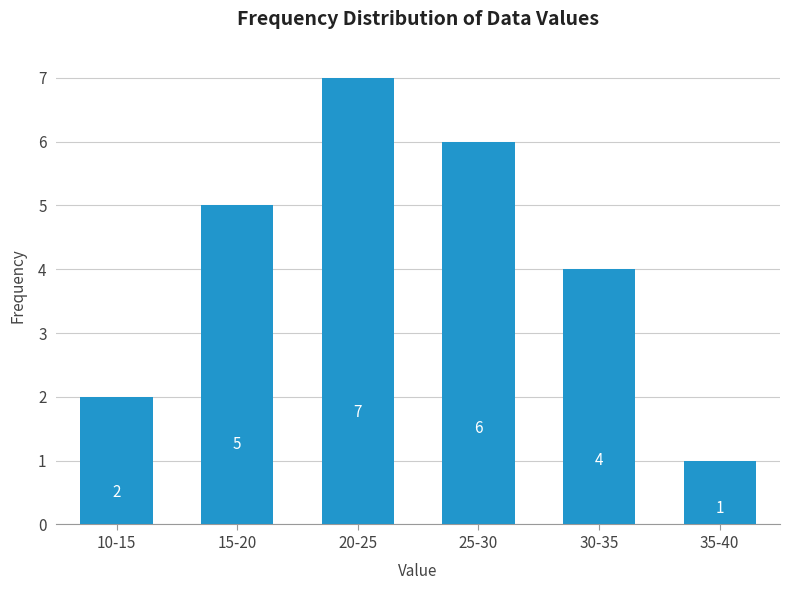

Reading left to right, extract all data points from this chart.

2	5	7	6	4	1